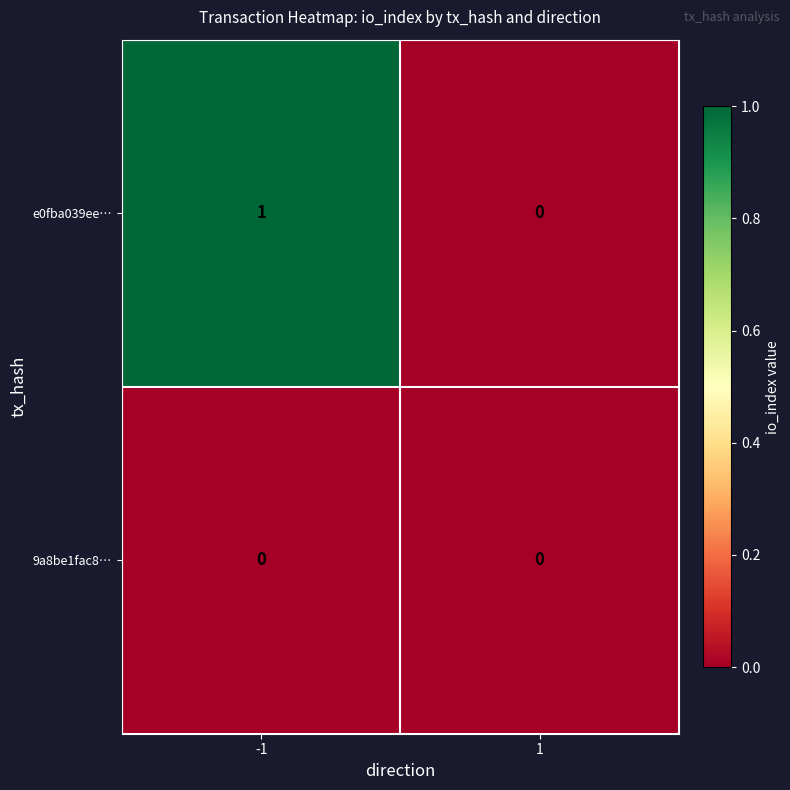

The e0fba039ee… series shows 1 at -1. True or false?

True